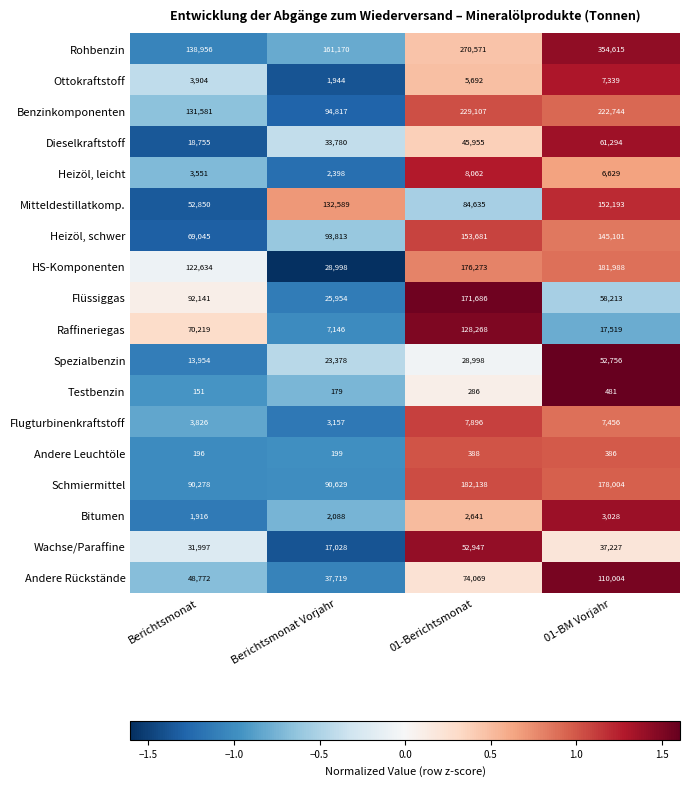

Rank the series at 01-BM Vorjahr from lowest to highest value.

Andere Leuchtöle, Testbenzin, Bitumen, Heizöl, leicht, Ottokraftstoff, Flugturbinenkraftstoff, Raffineriegas, Wachse/Paraffine, Spezialbenzin, Flüssiggas, Dieselkraftstoff, Andere Rückstände, Heizöl, schwer, Mitteldestillatkomp., Schmiermittel, HS-Komponenten, Benzinkomponenten, Rohbenzin